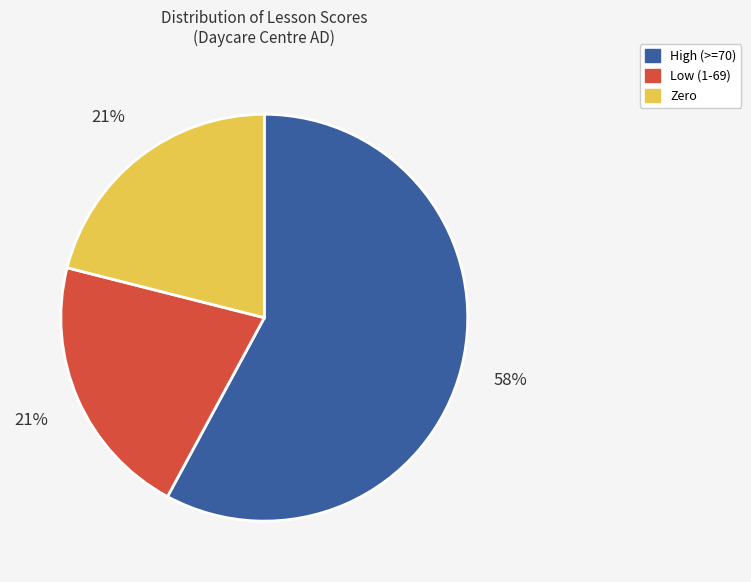

How many segments does this pie chart have?

3